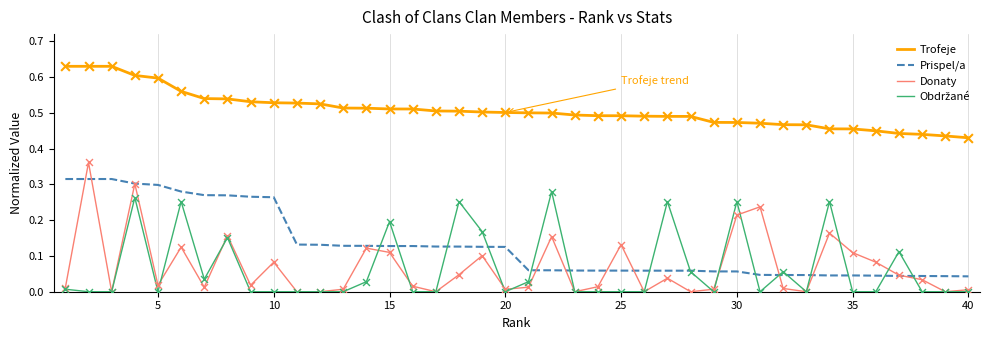

Which series contains the highest Y value?

Trofeje